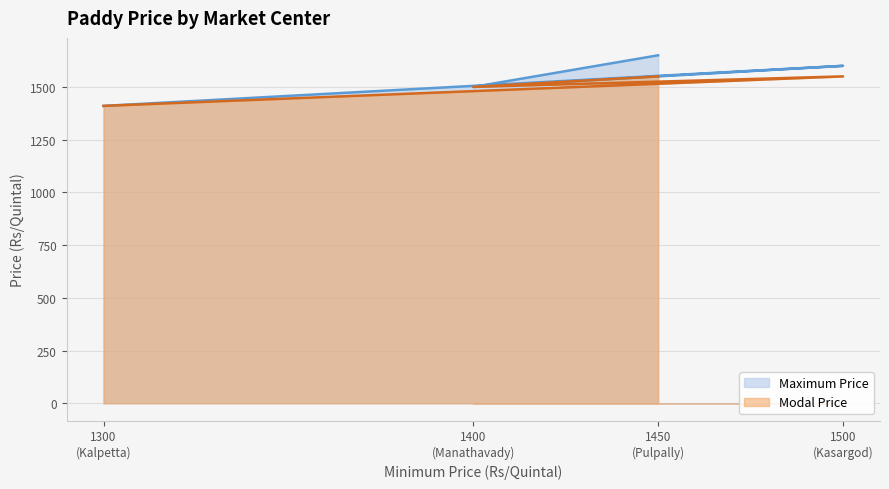

True or false: Maximum Price and Modal Price cross at least once.

False